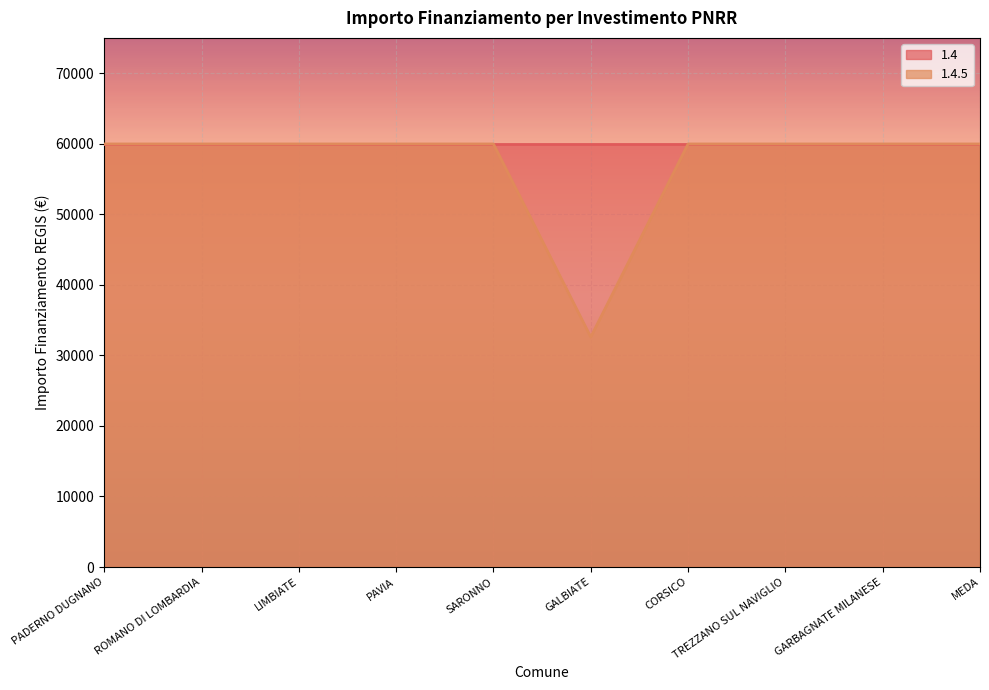

The value at CORSICO is 59966. True or false?

True